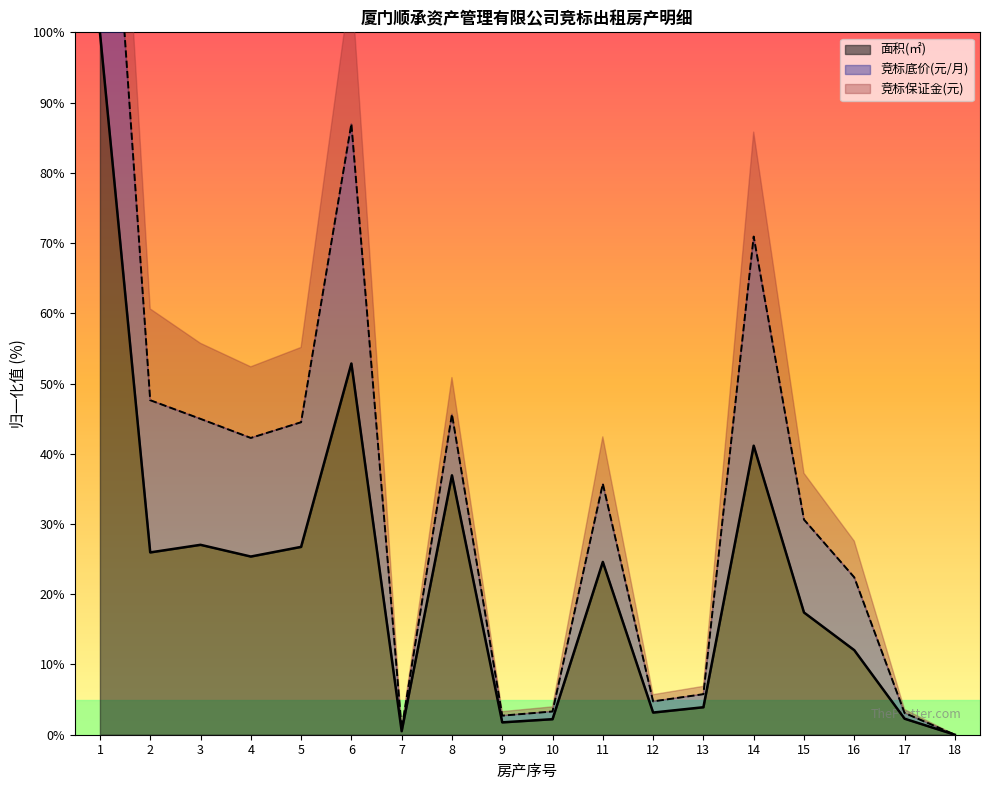

Where is 面积(㎡) nearest to the value 50?

6